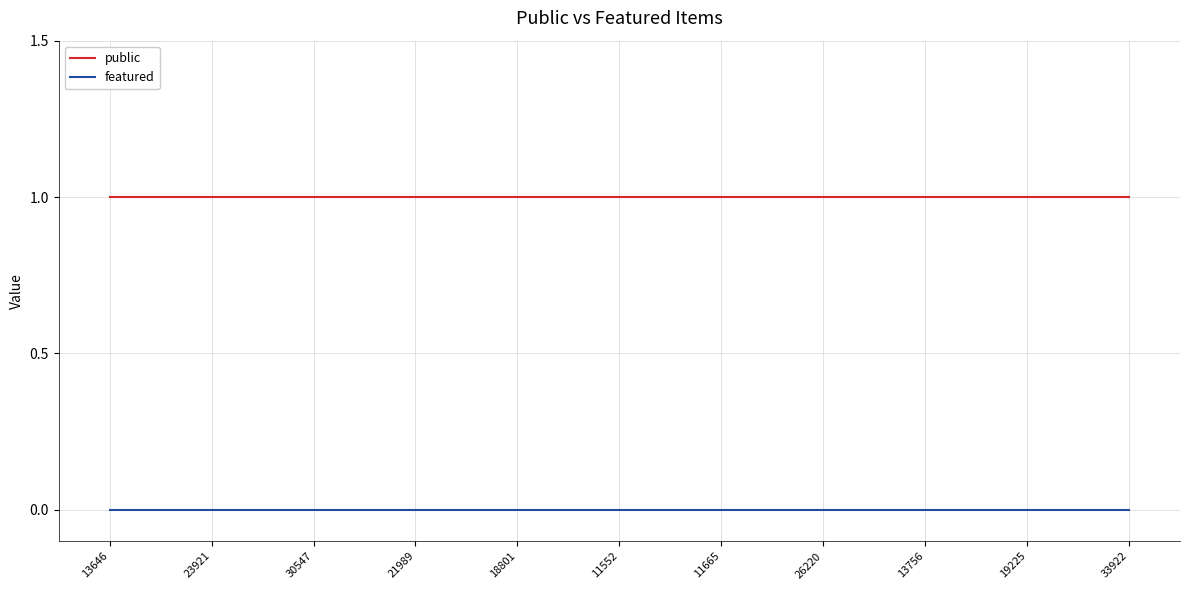

List the series in order of their peak value, highest first.

public, featured